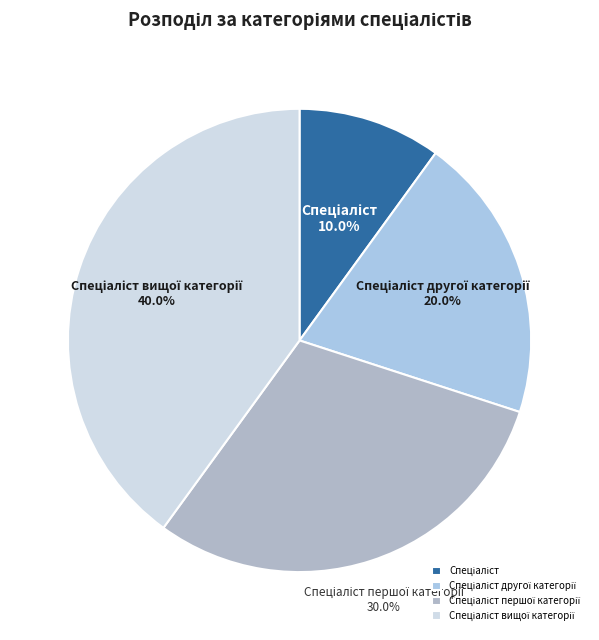

Is there any slice that represents more than half of the pie?

No